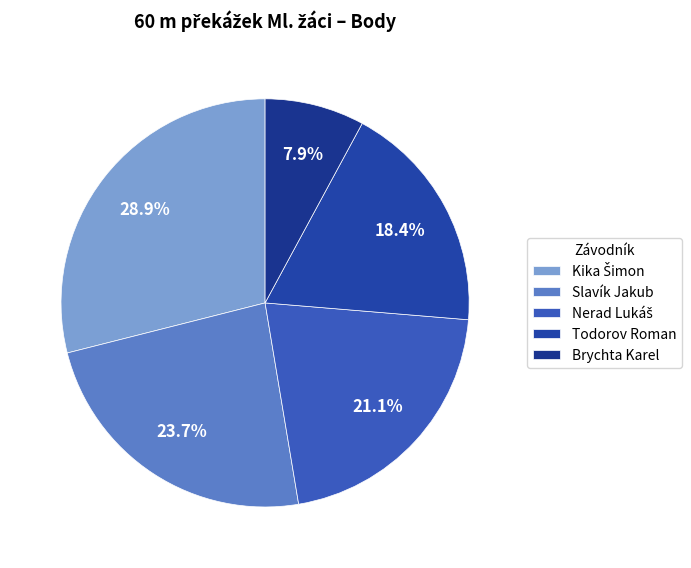

Is the sum of Nerad Lukáš and Todorov Roman greater than half?

No